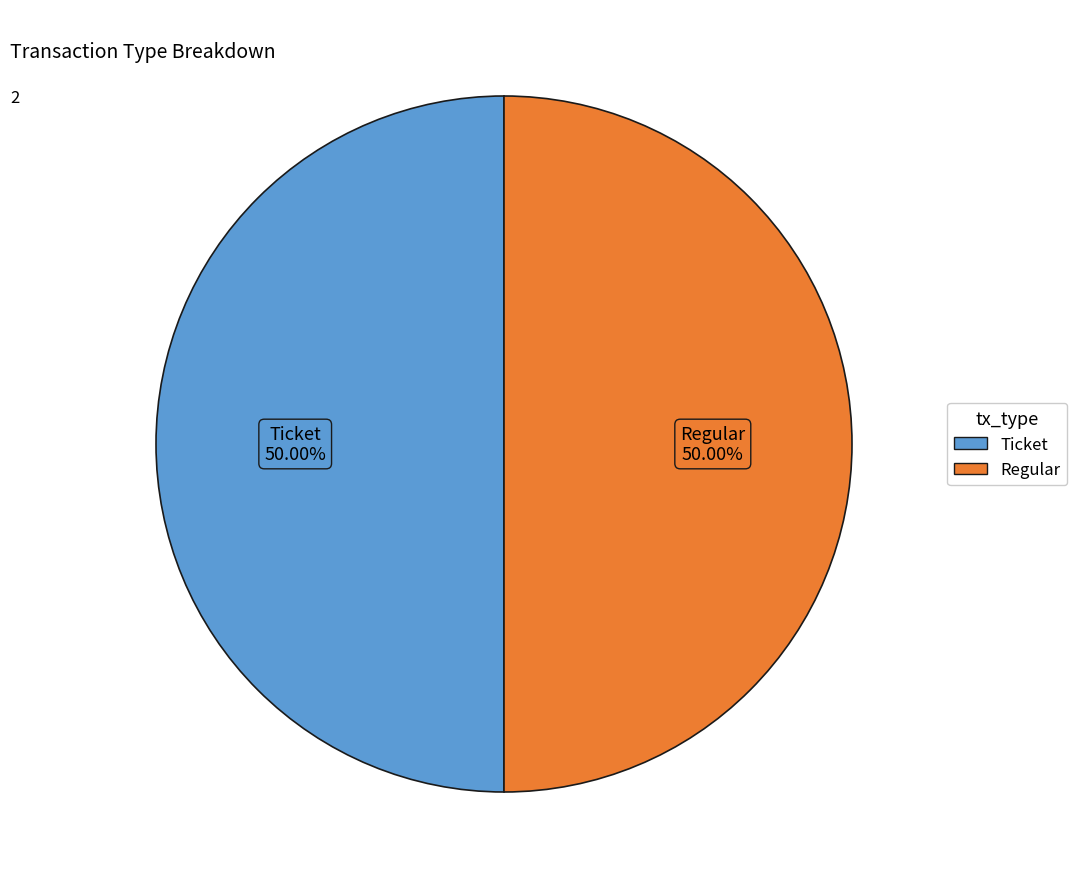

Approximately how many times larger is the value at Regular compared to Ticket?

1.0